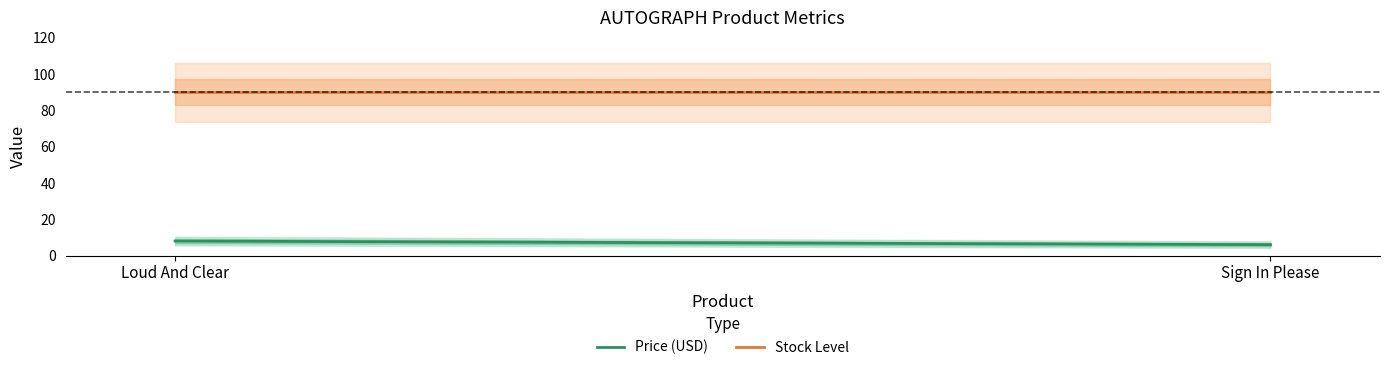

Reading left to right, what are all the values shown in this chart?

Price: 8.0	6.0
Col6: 90.0	90.0